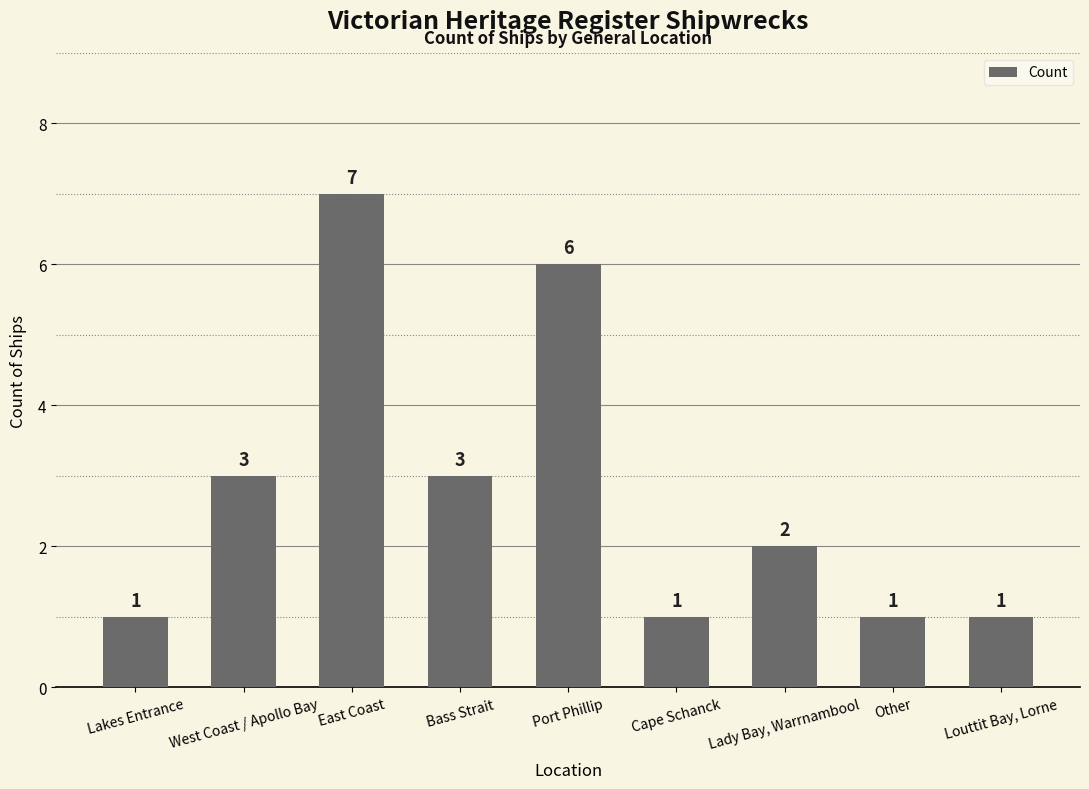

What is the greatest value displayed?

7